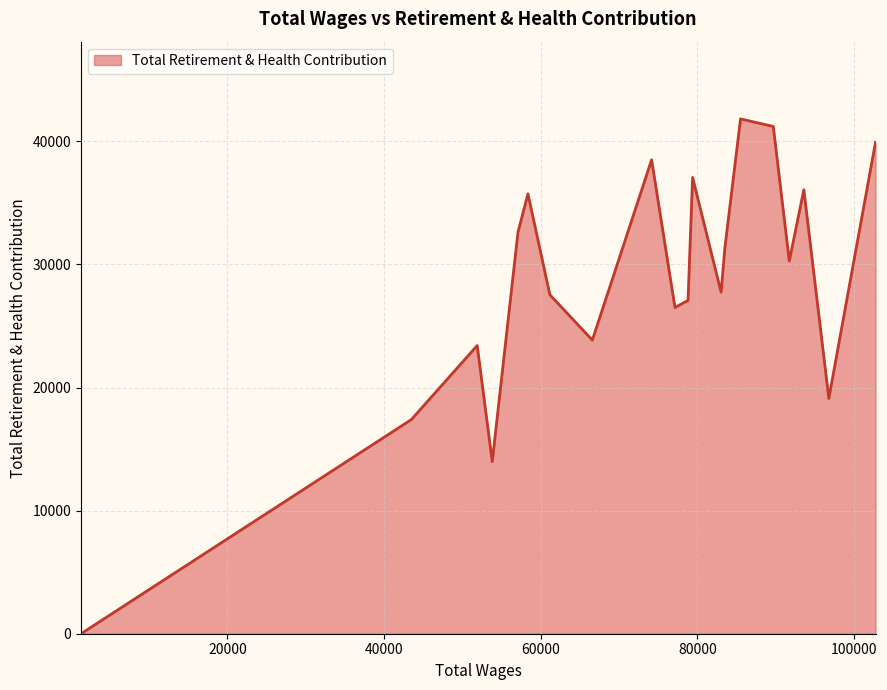

Does the chart have visible grid lines?

Yes